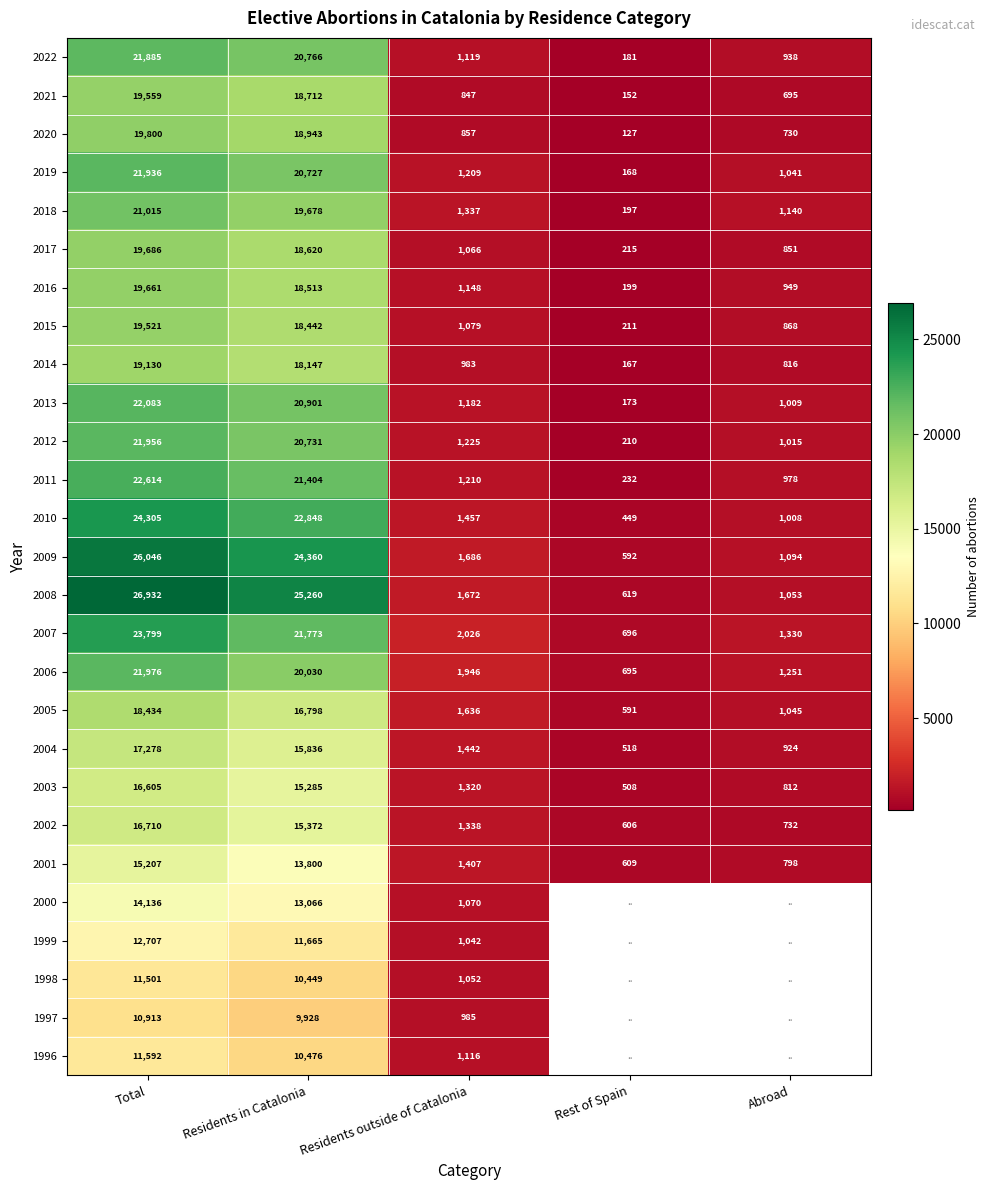

What is the greatest value displayed?

26932.0